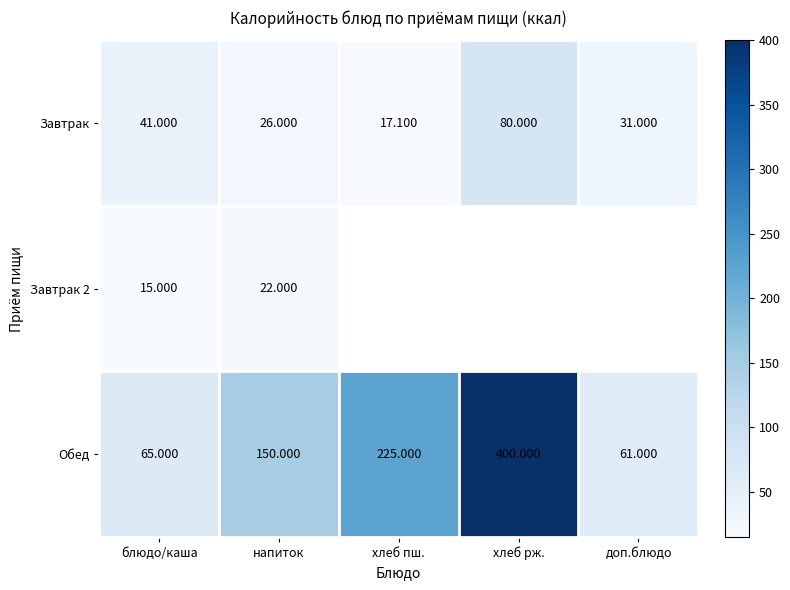

What is the difference between the highest and lowest values at хлеб пш.?

207.9